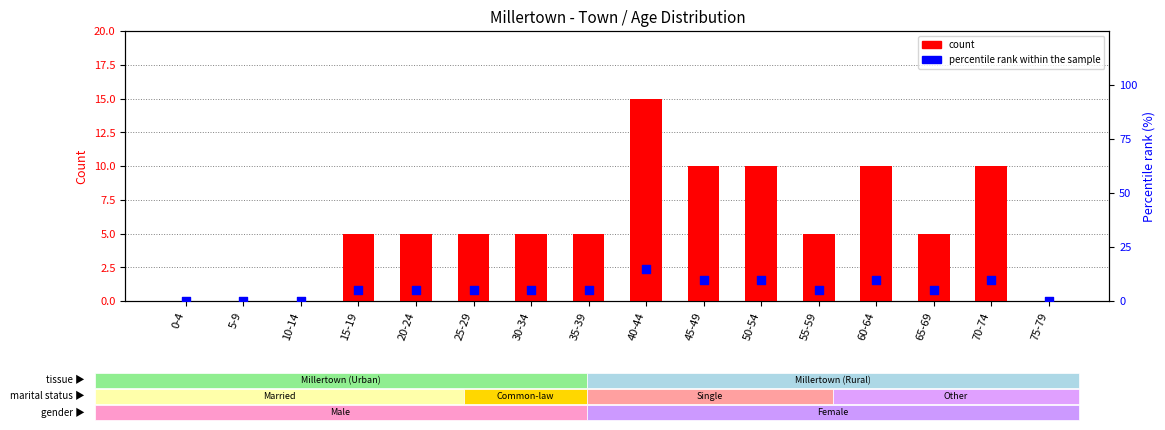

What are all the series names shown in the legend?

count, percentile rank within the sample